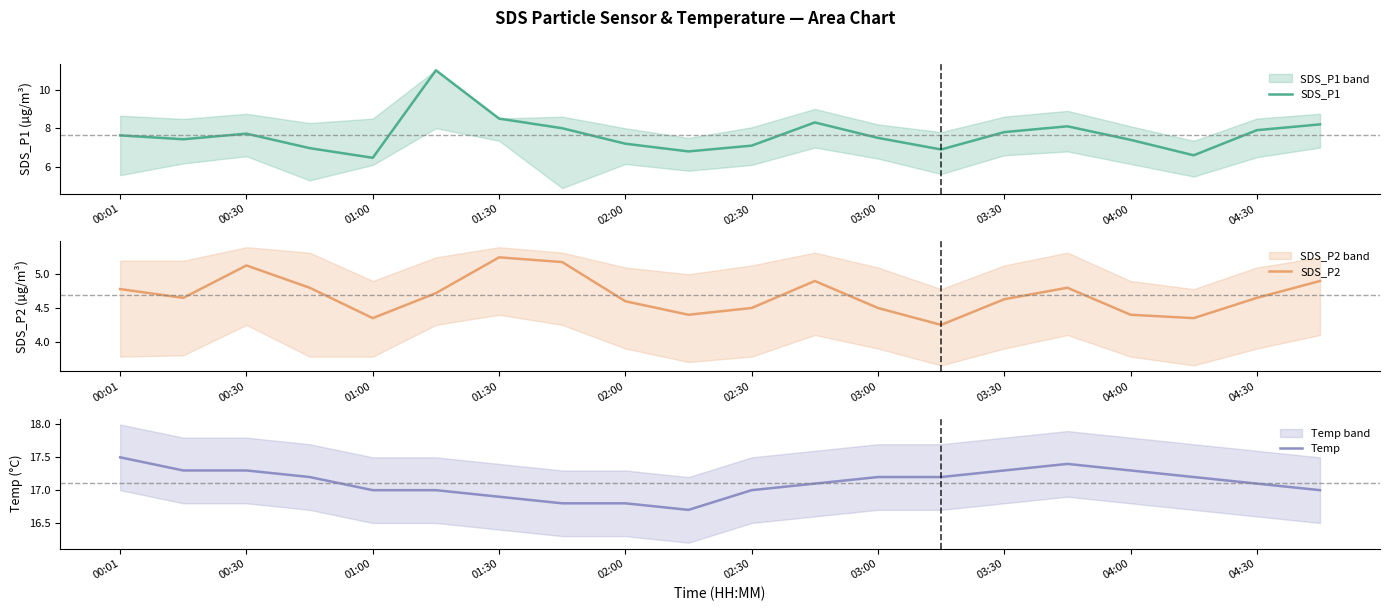

Which series has the widest spread of values?

SDS_P1